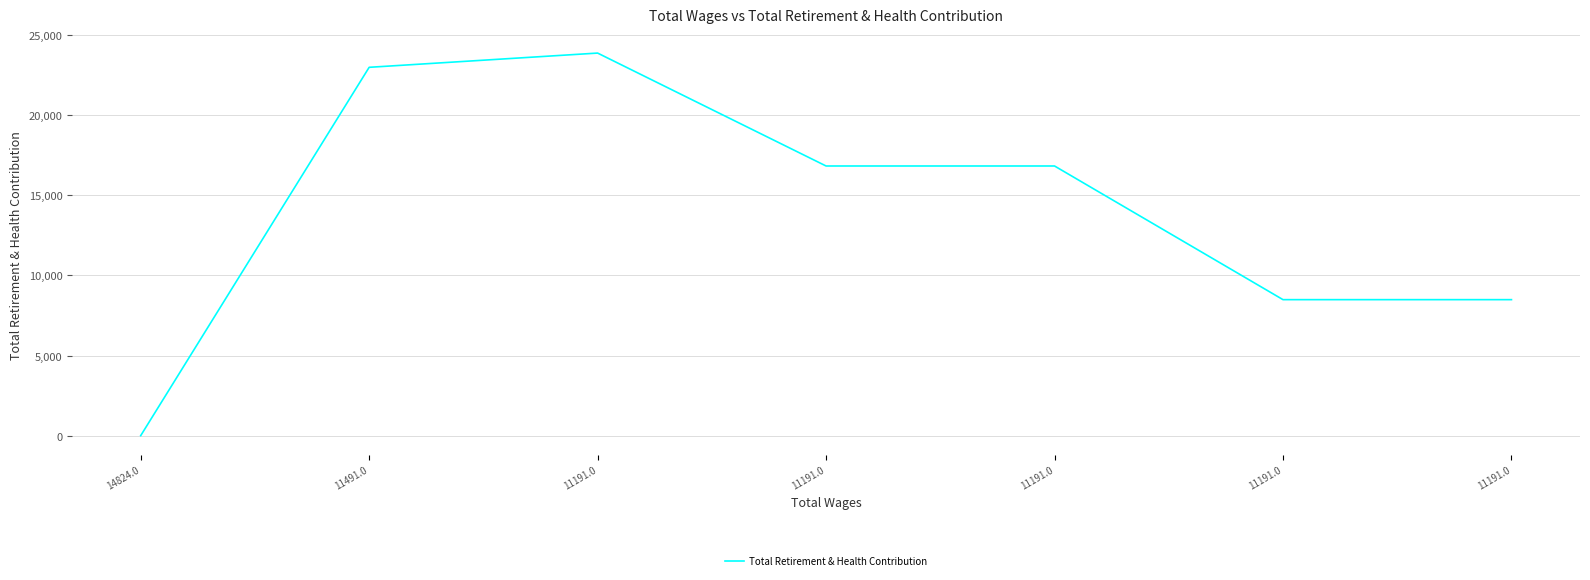

What is the sum of all values?

97537